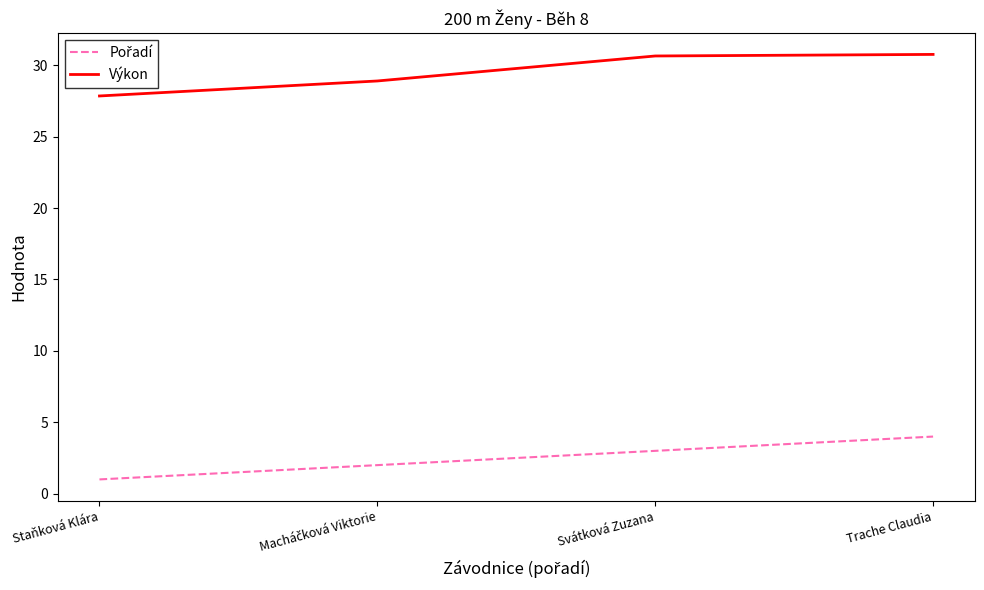

At how many categories does at least one series exceed 8?

4